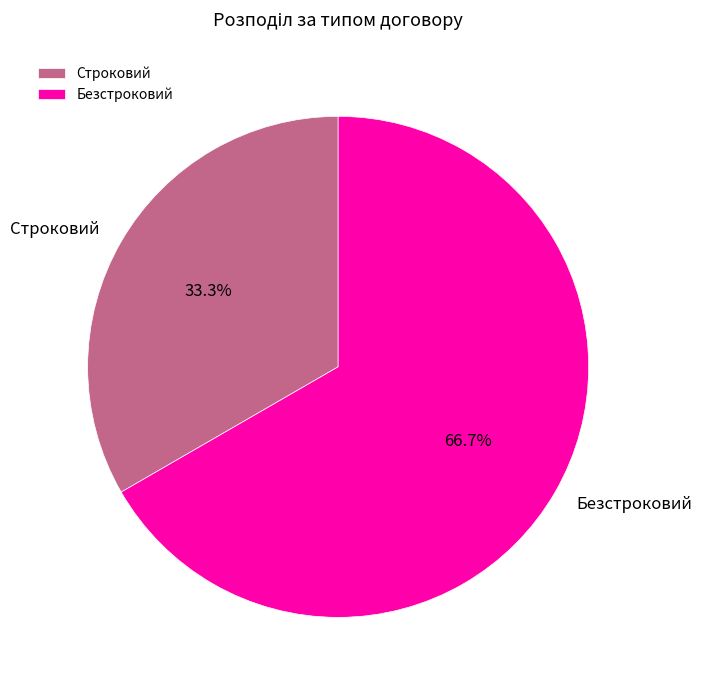

To the nearest percent, what is the difference between the Безстроковий and Строковий slice percentages?

33%